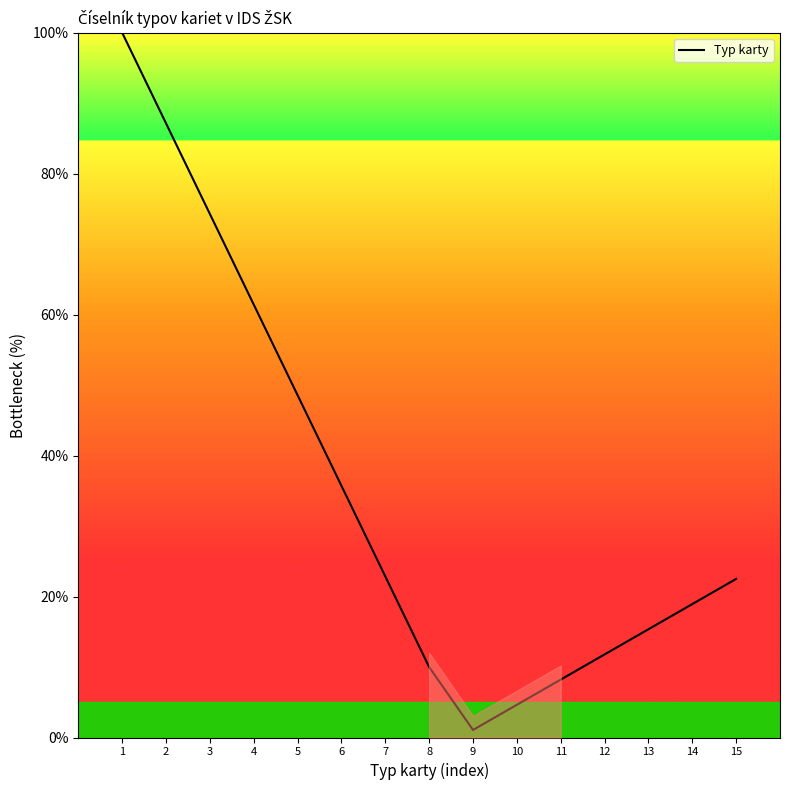

What is the smallest value displayed?

1.1